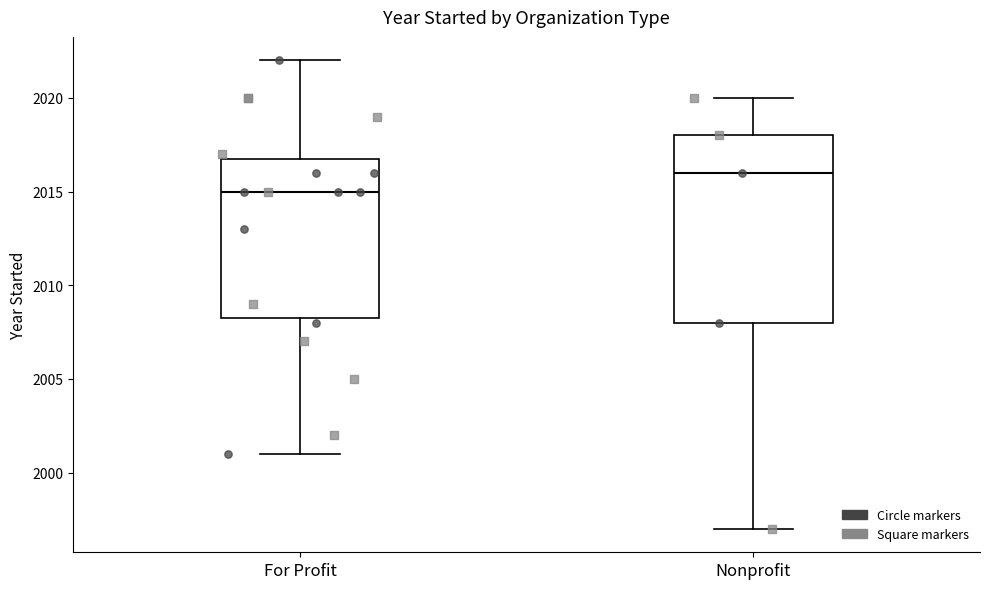

Comparing the boxes themselves (not the whiskers), which one is the tallest?

Nonprofit